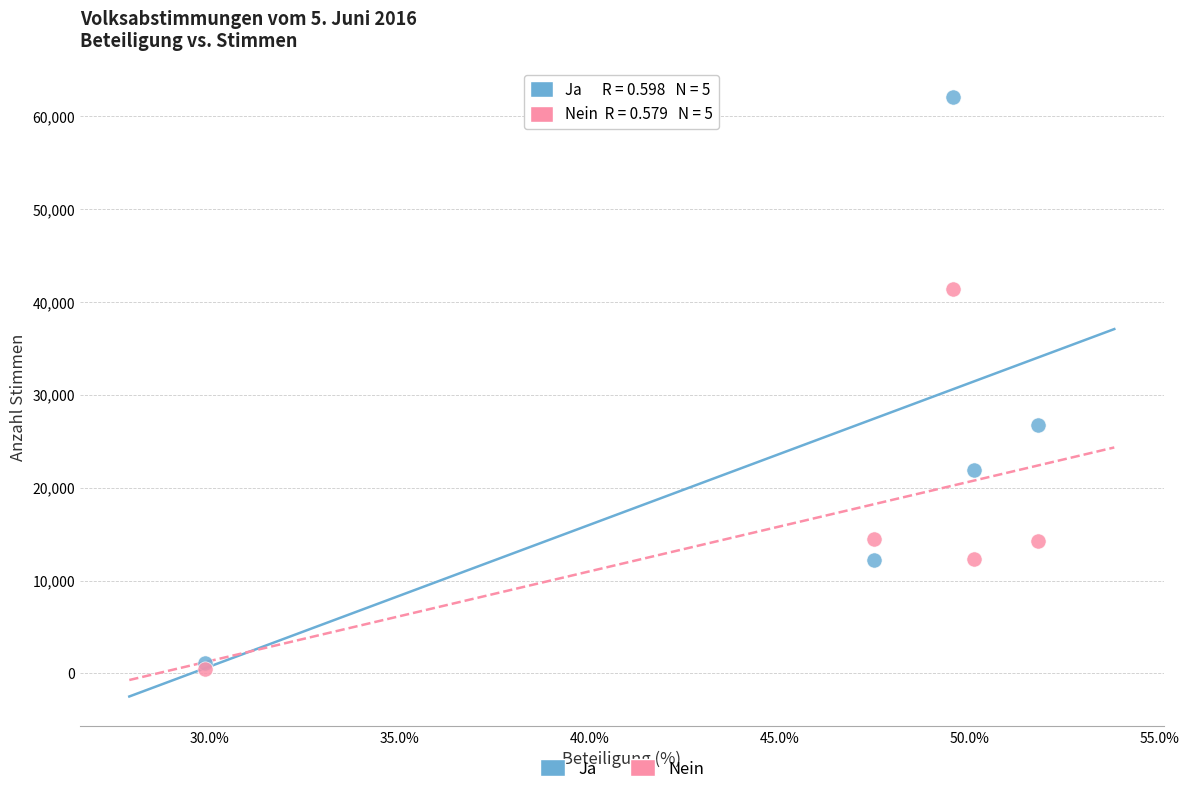

What are all the series names shown in the legend?

Ja, Nein